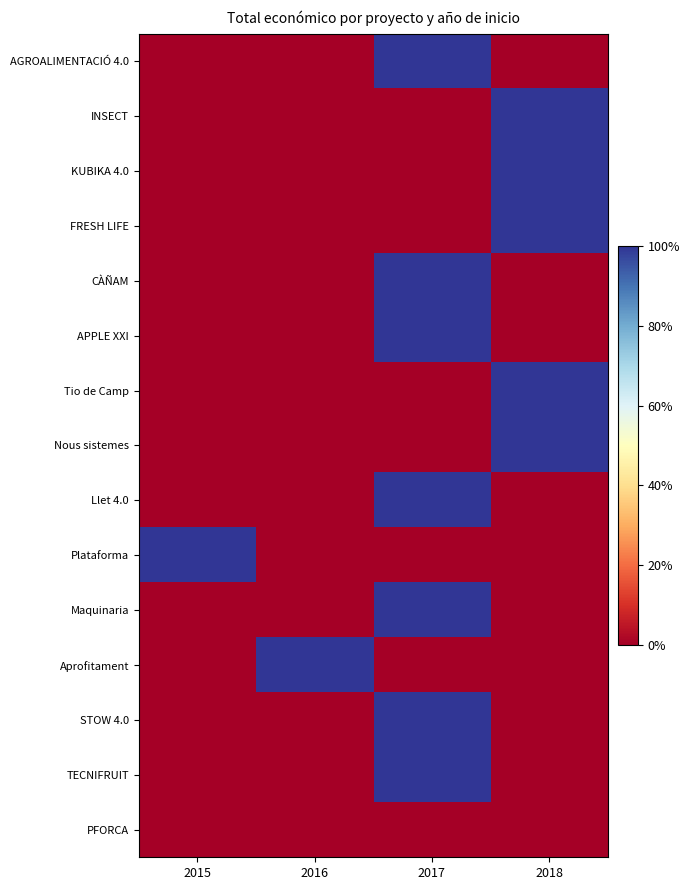

Rank the series by their maximum value, from lowest to highest.

PFORCA, AGROALIMENTACIÓ 4.0, INSECT, KUBIKA 4.0, FRESH LIFE, CÀÑAM, APPLE XXI, Tio de Camp, Nous sistemes, Llet 4.0, Plataforma, Maquinaria, Aprofitament, STOW 4.0, TECNIFRUIT